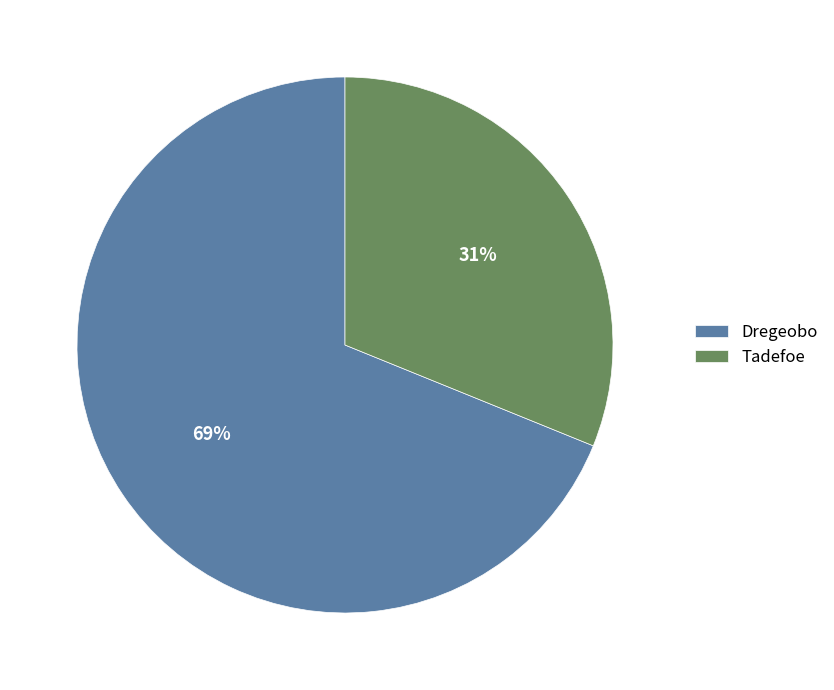

To the nearest percent, what is the combined percentage of Dregeobo and Tadefoe?

100%